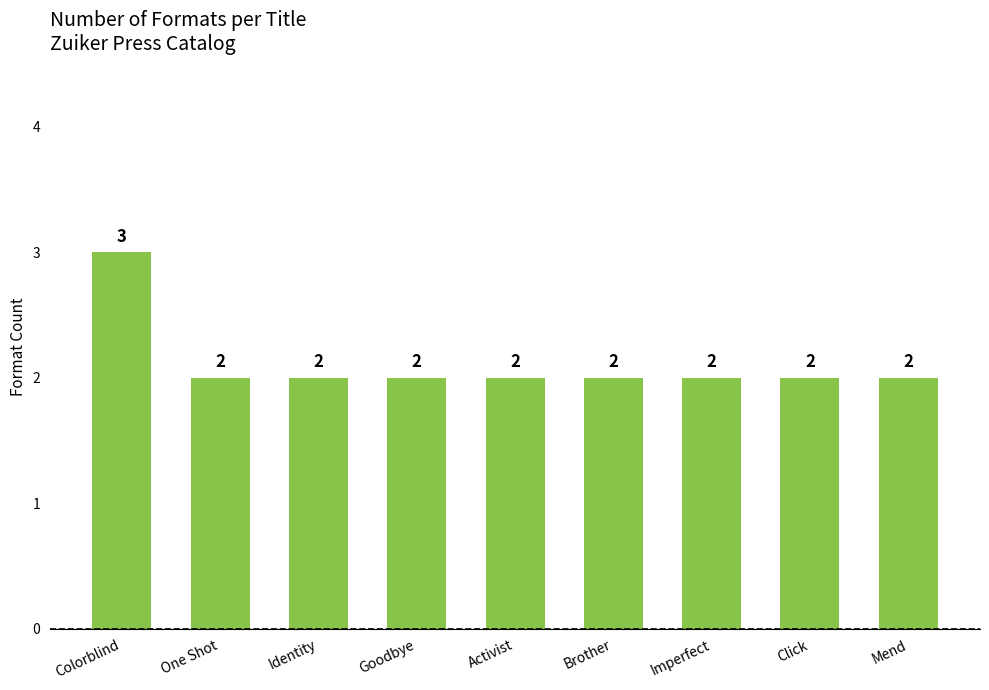

Count the number of data series in this chart.

1